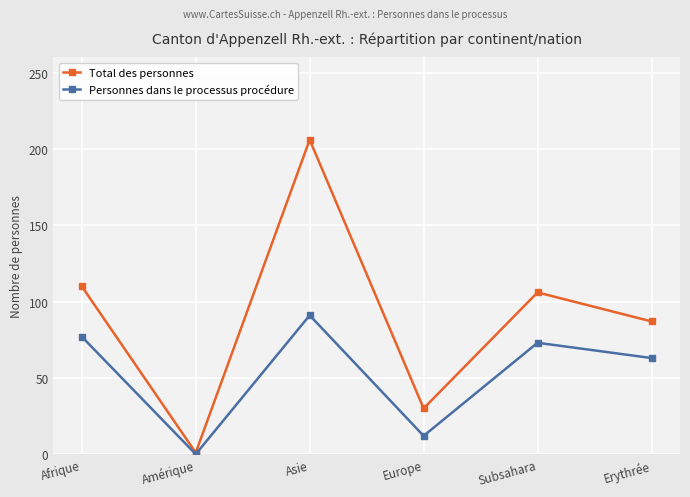

What is the label of the 3rd point from the left?

Asie